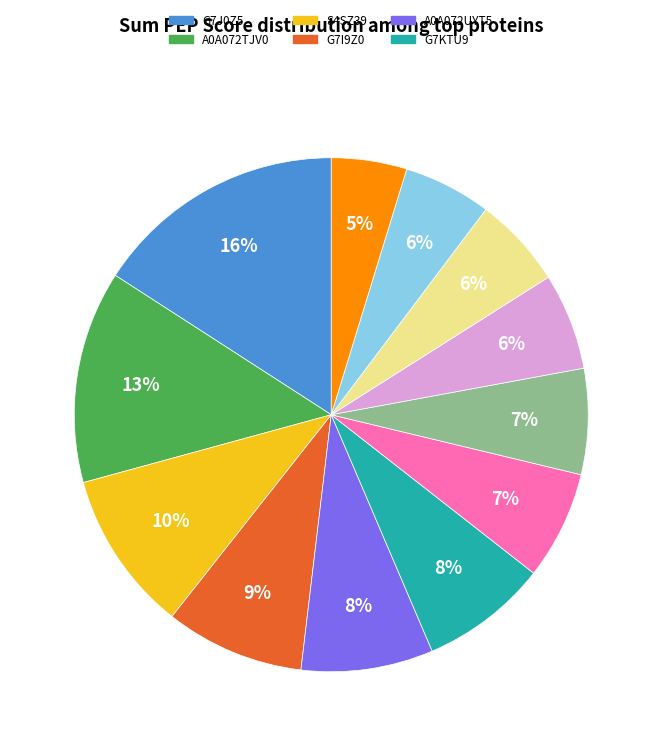

Is there a majority slice in this chart?

No